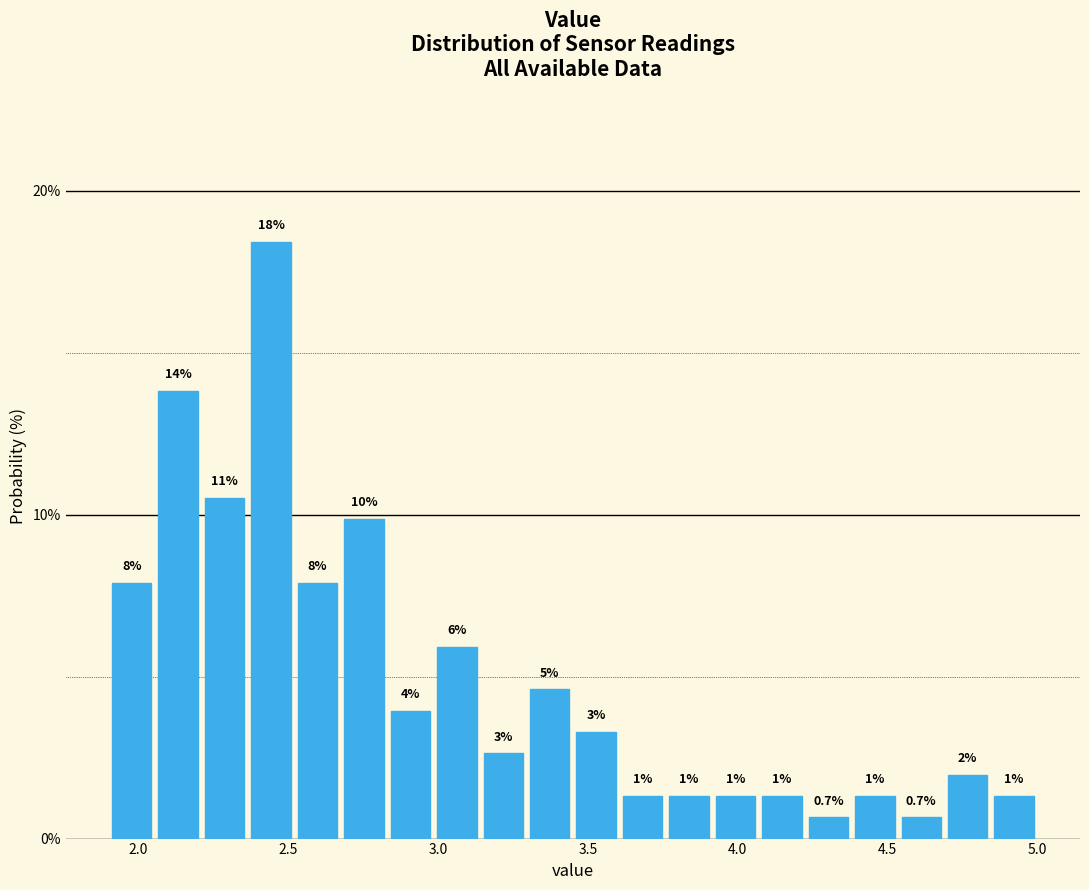

Read against the x-axis, roughly where is the centre of the tallest bar?

2.45